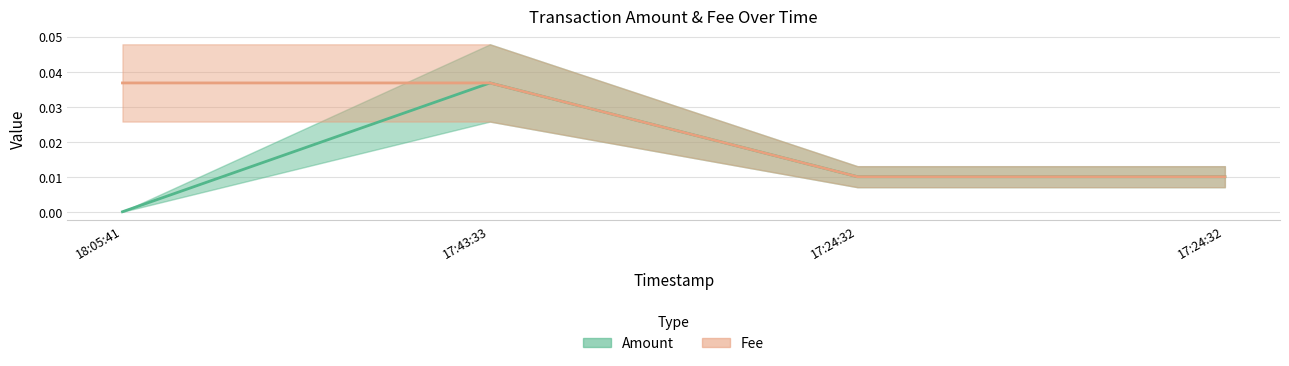

At 17:43:33, list the series in order from smallest to largest.

Amount, Fee